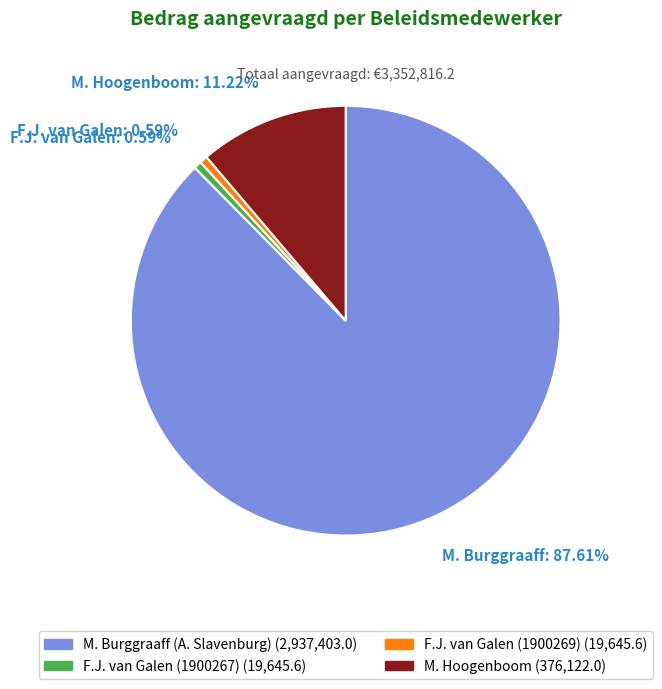

Is there a majority slice in this chart?

Yes